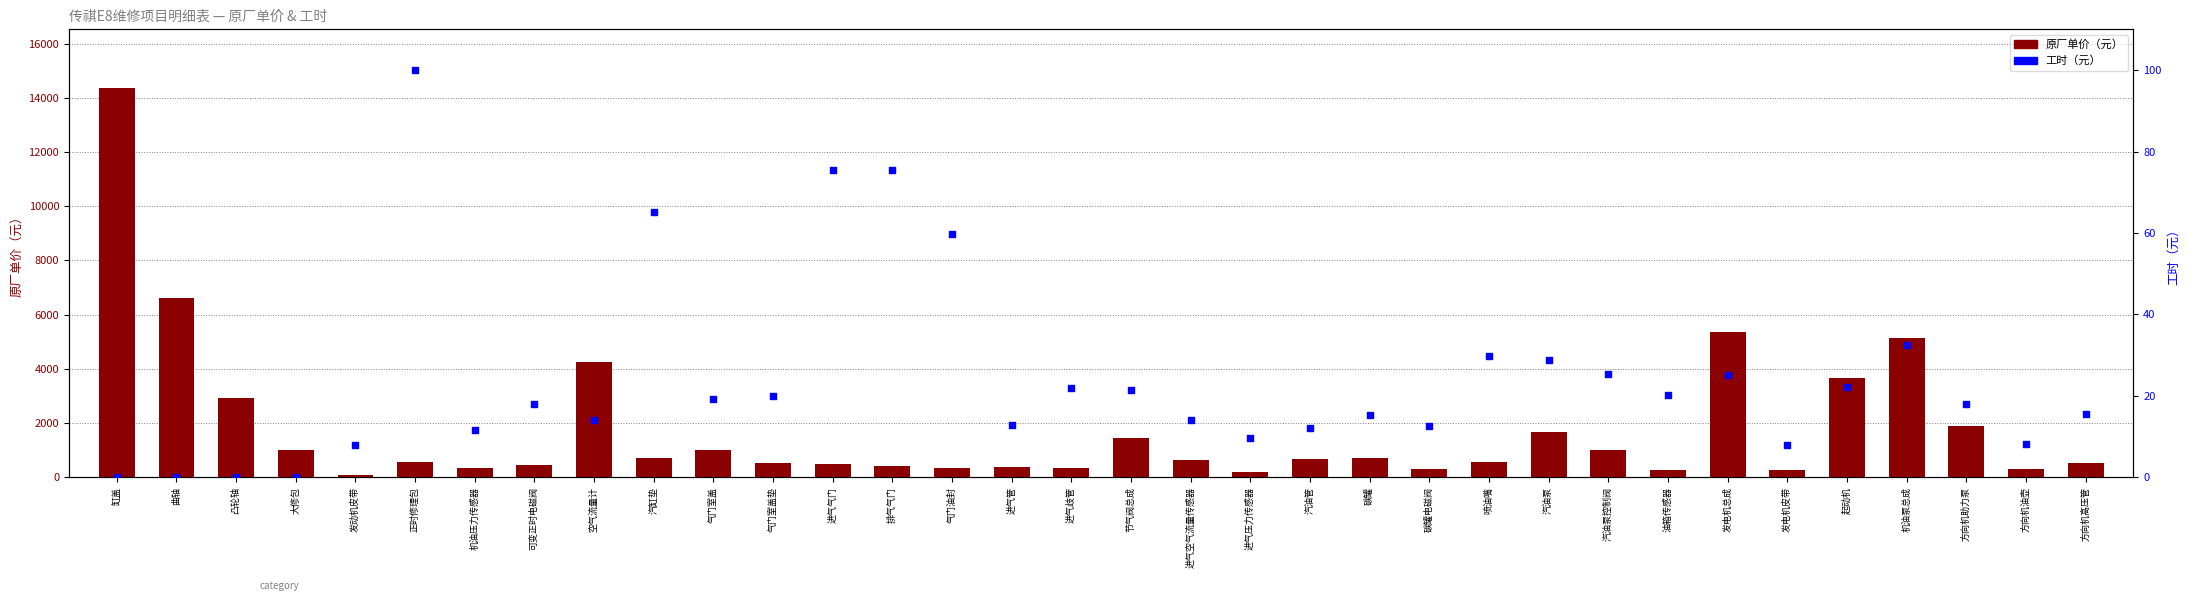

Which series has the widest spread of Y values?

原厂单价